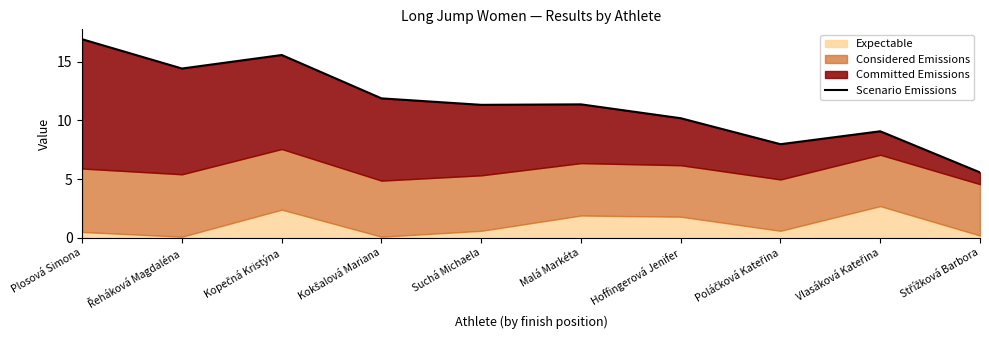

How many values exceed 11?

6